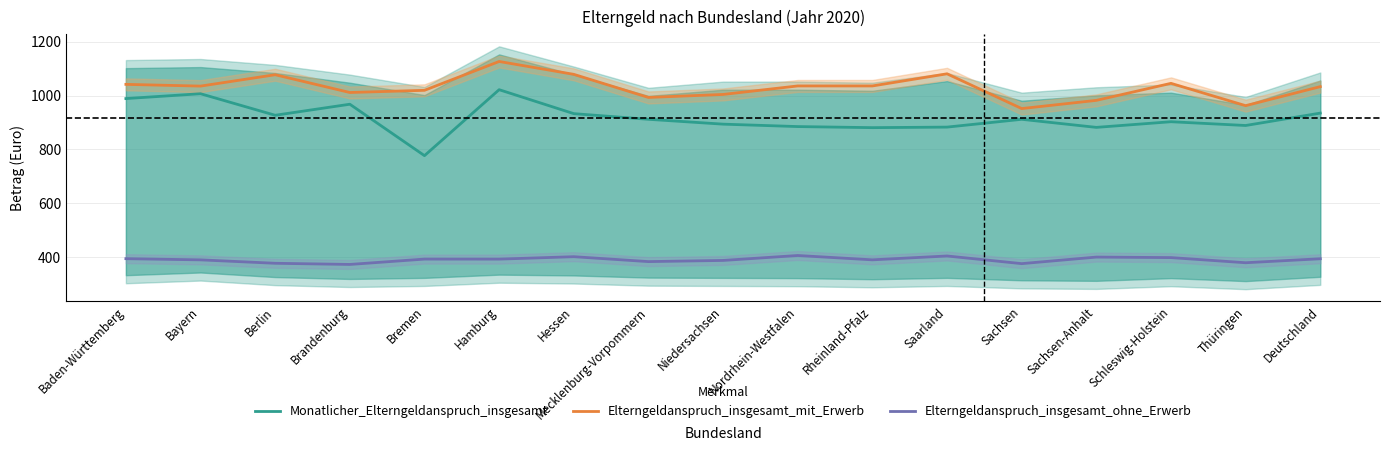

True or false: Monatlicher_Elterngeldanspruch_insgesamt and Elterngeldanspruch_insgesamt_mit_Erwerb intersect in this chart.

False